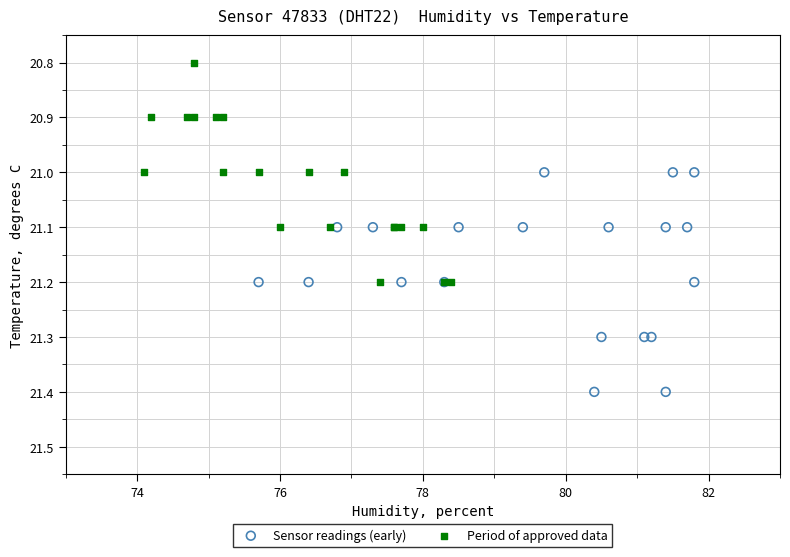

Which series reaches the maximum Y coordinate?

Sensor readings (early)